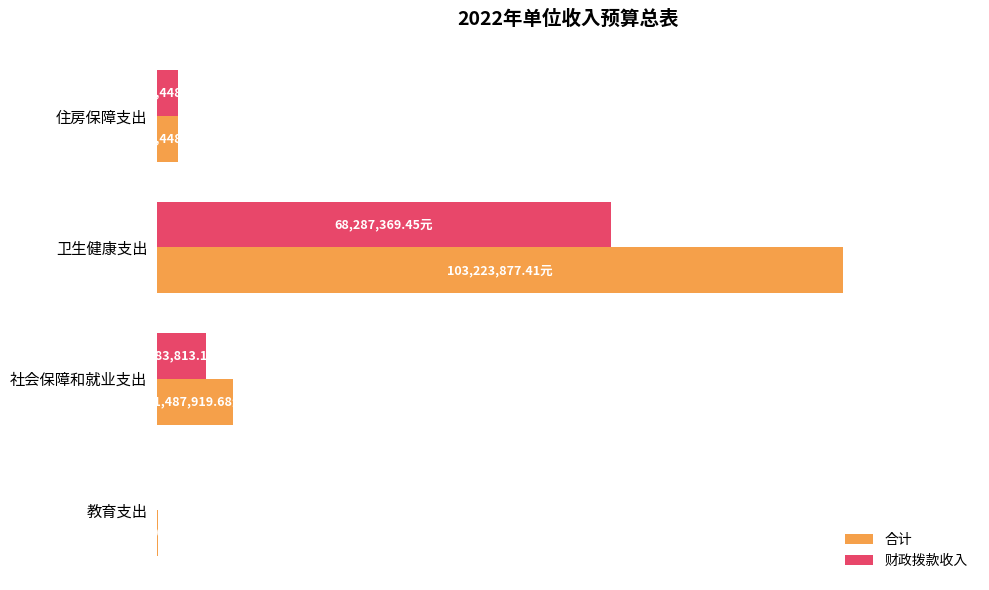

What is the average value of the 财政拨款收入 series?

19.1